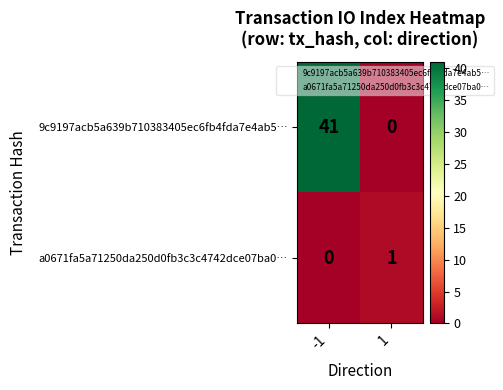

The value of 9c9197acb5a639b710383405ec6fb4fda7e4ab5… at 1 is 18. True or false?

False